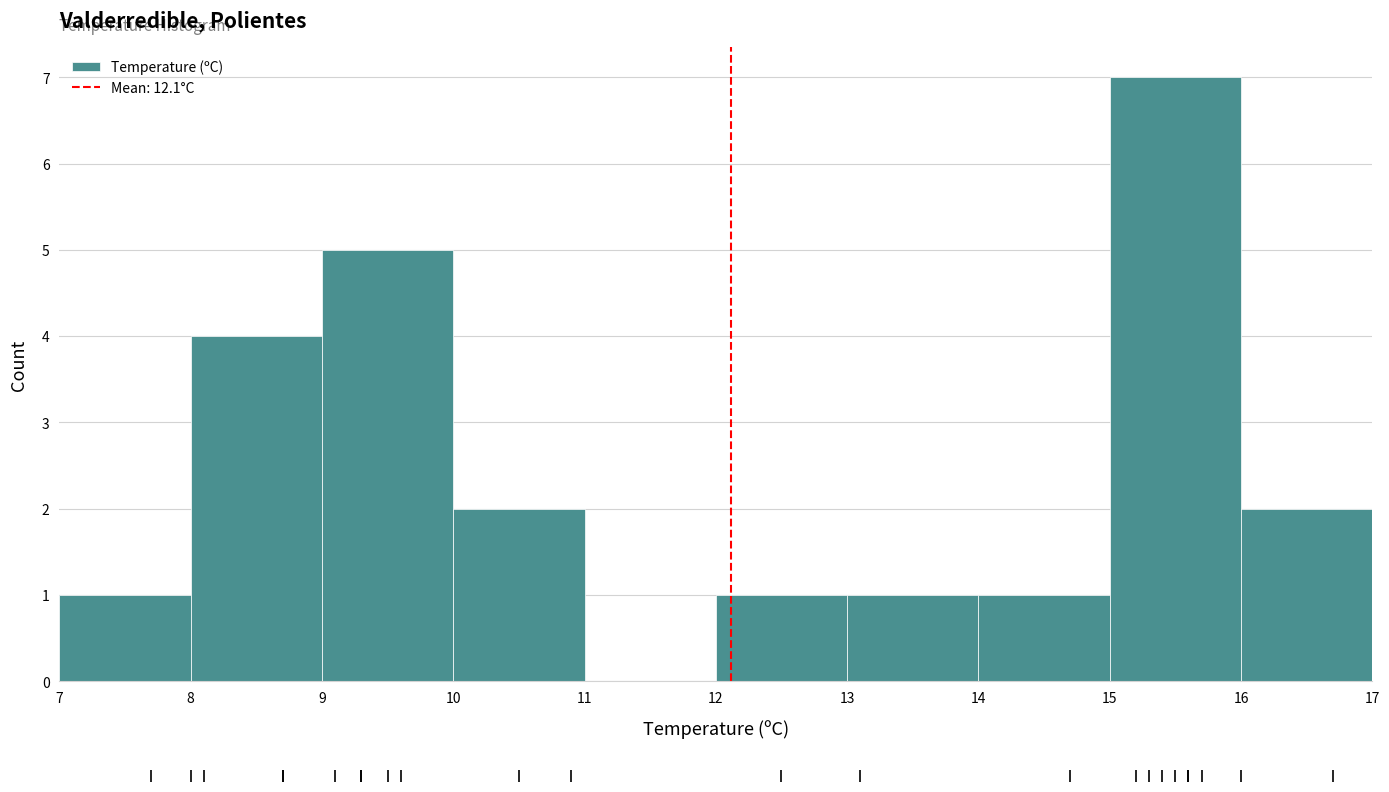

What is the height of the bar covering 14 to 15 on the x-axis? The values are not printed on the chart, so give them approximately, as read against the axis.

1